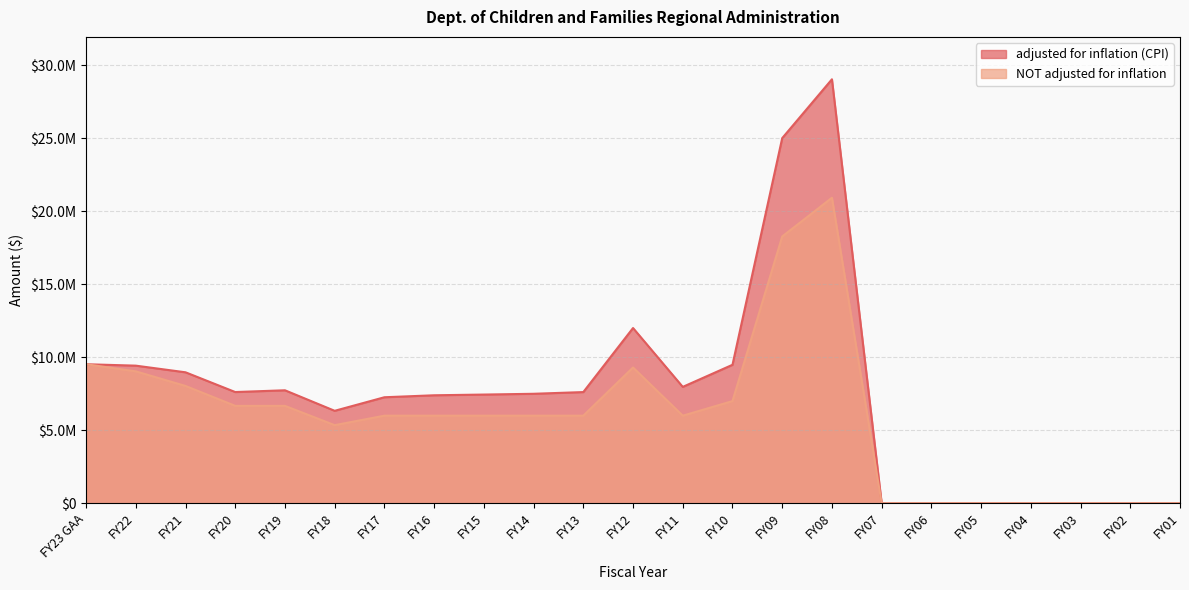

Reading left to right, what are all the values shown in this chart?

adjusted for inflation (CPI): 9525854	9428404	8972789	7620008	7740441	6334538	7263407	7398537	7447694	7500984	7617696	12006432	7973575	9487042	25016967	29048692	0	0	0	0	0	0	0
NOT adjusted for inflation: 9525854	9037425	8037425	6672922	6672922	5350000	6000000	6000000	6000000	6000000	6000000	9300000	6000000	7000000	18278821	20931487	0	0	0	0	0	0	0